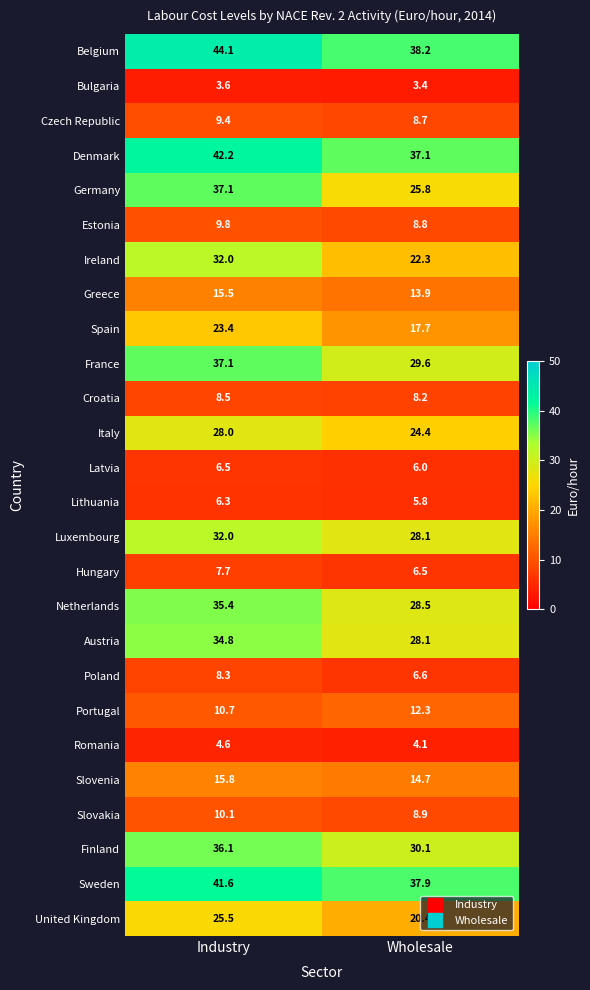

Is it true that Estonia equals 8.8 at Wholesale?

True